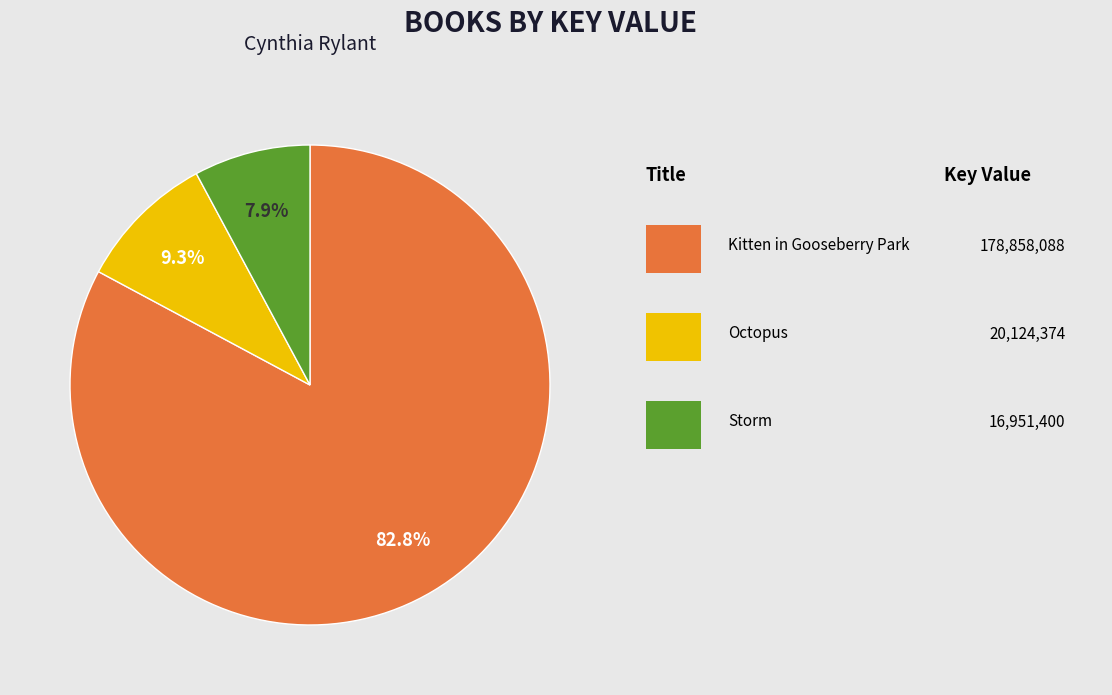

Is there any slice that represents more than half of the pie?

Yes